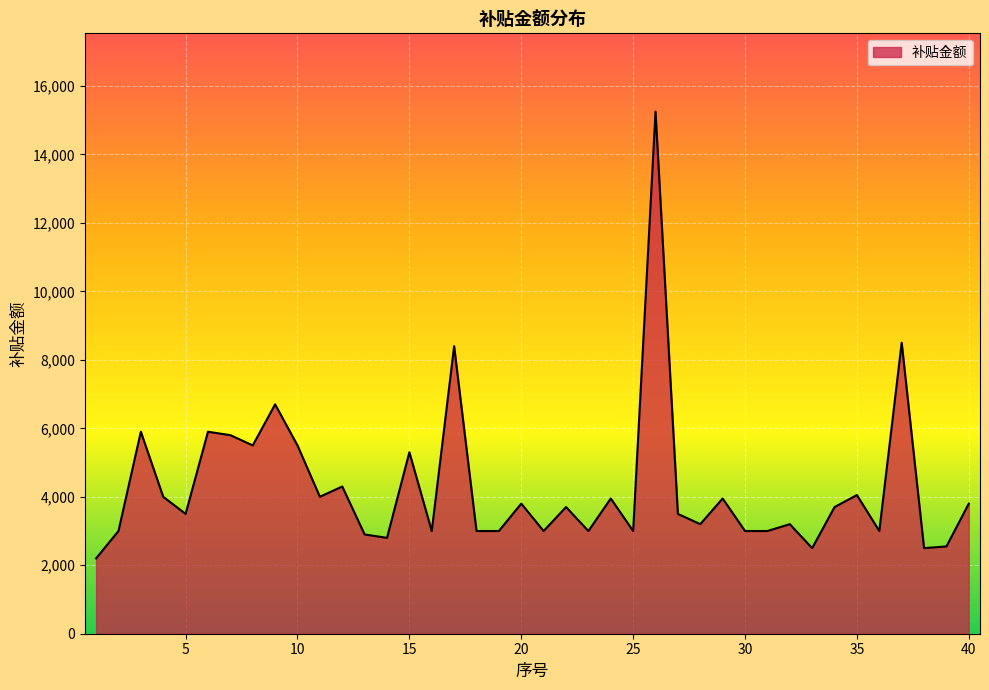

What is the smallest value displayed?

2200